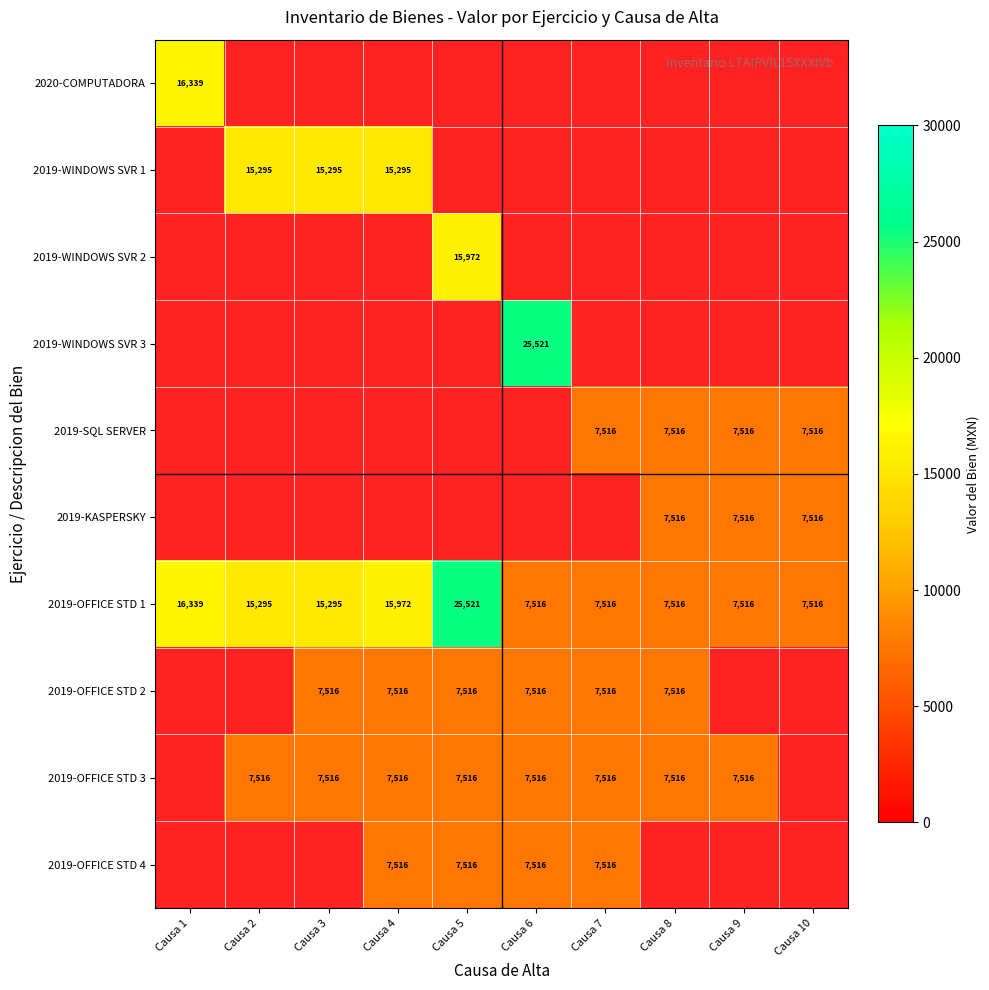

True or false: 2019-OFFICE STD 1 has a value of 5081.8 at Causa 7.

False